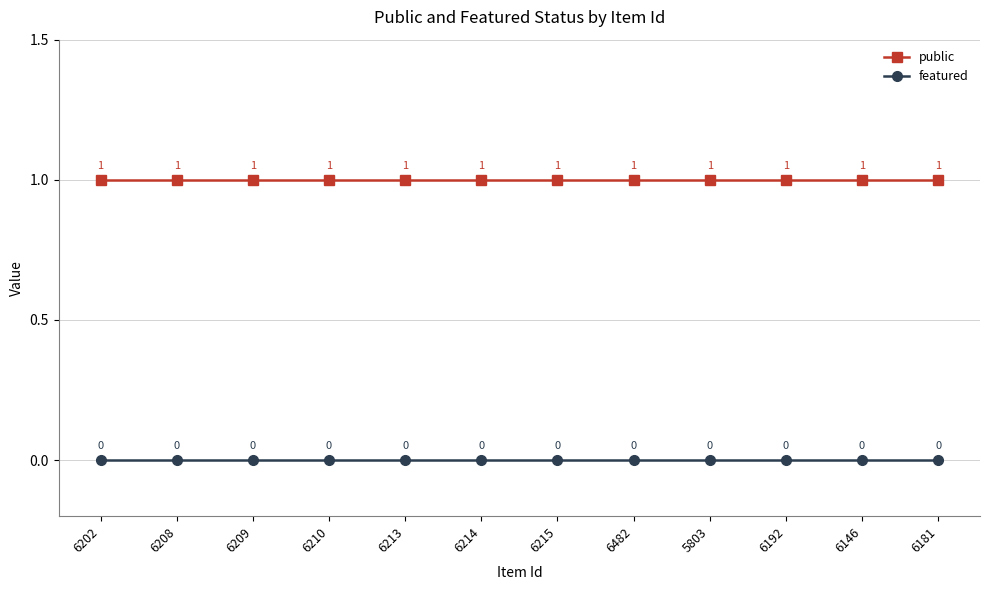

Does the chart display data point markers on the line(s)?

Yes